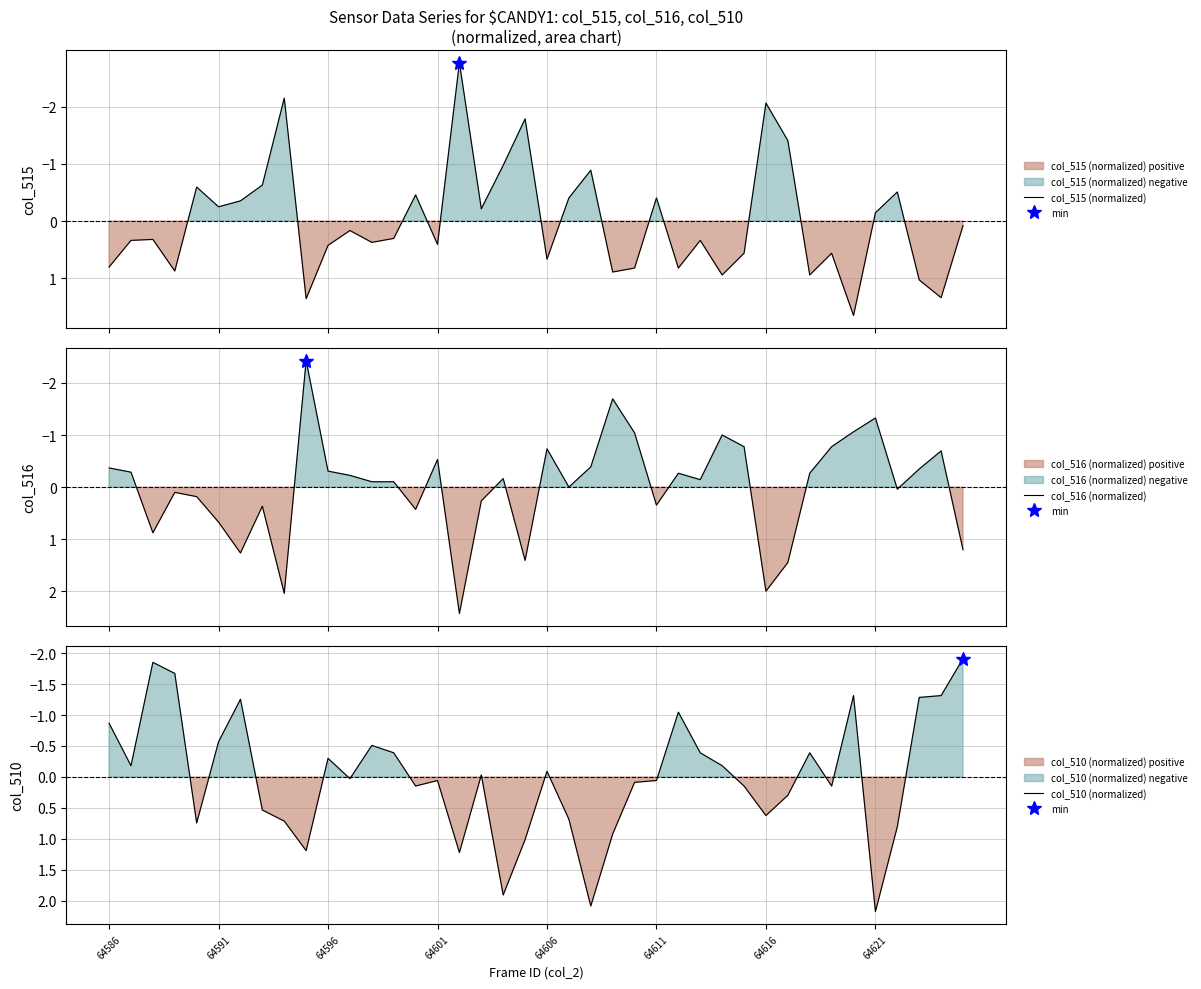

At which category is the sum across all series the highest?

16